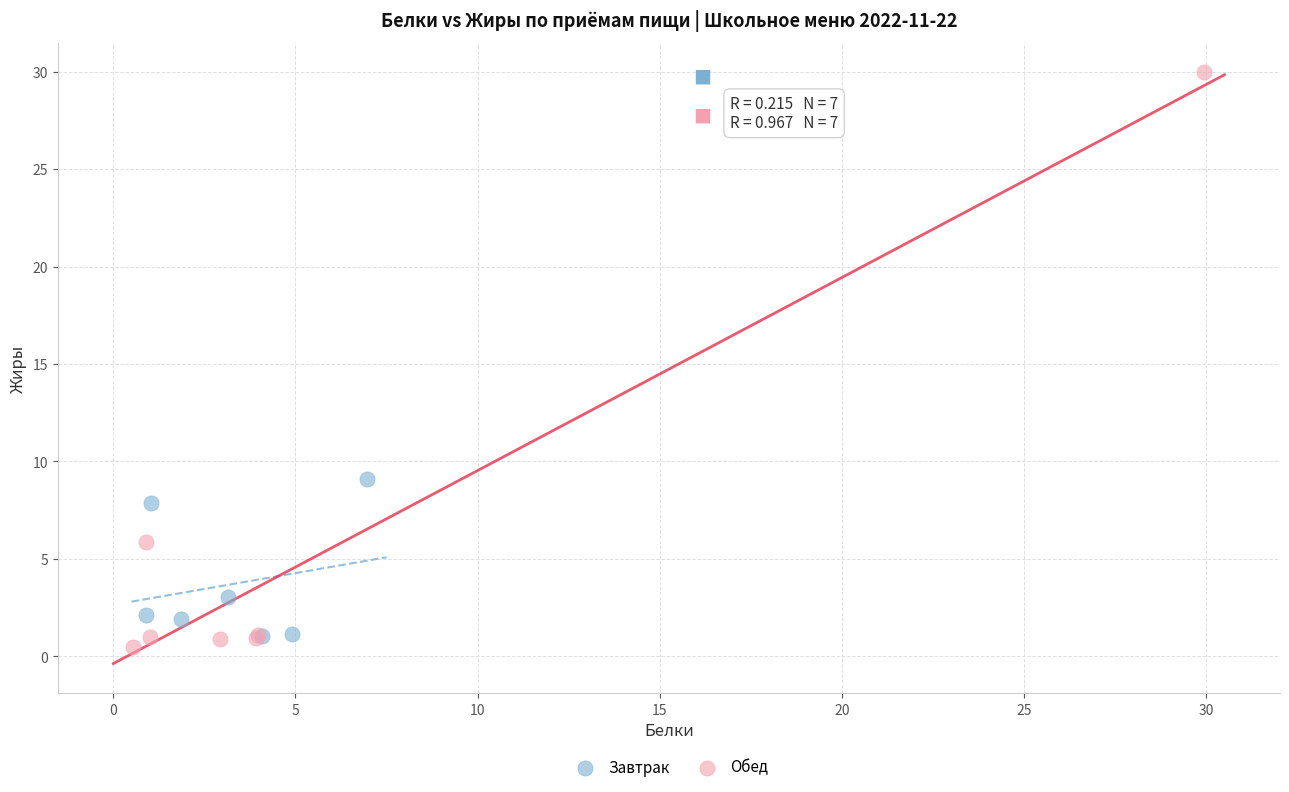

Which series reaches the maximum Y coordinate?

Обед